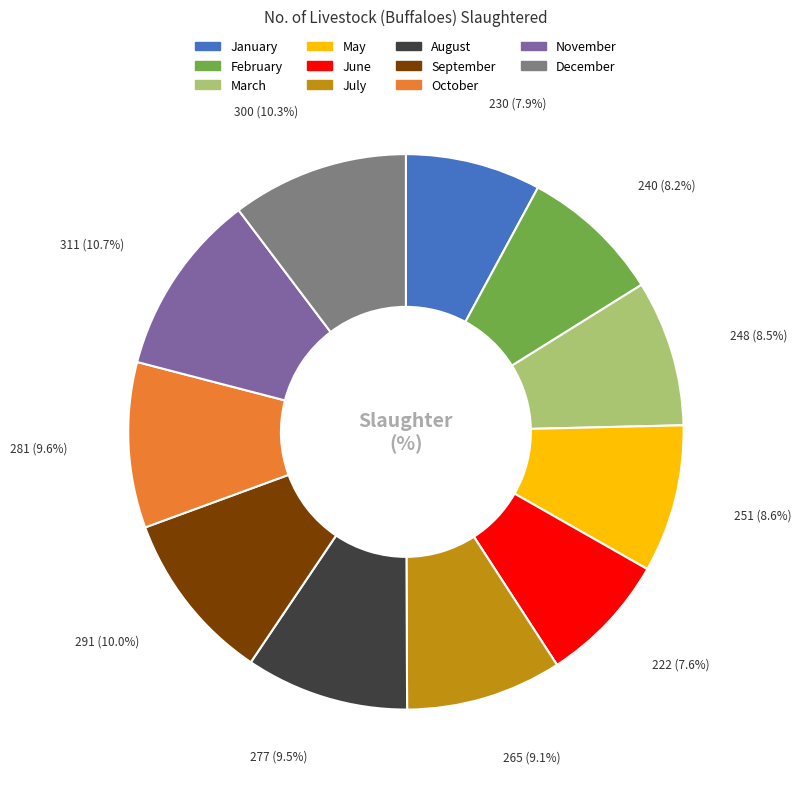

To the nearest percent, what is the combined percentage of July and May?

18%